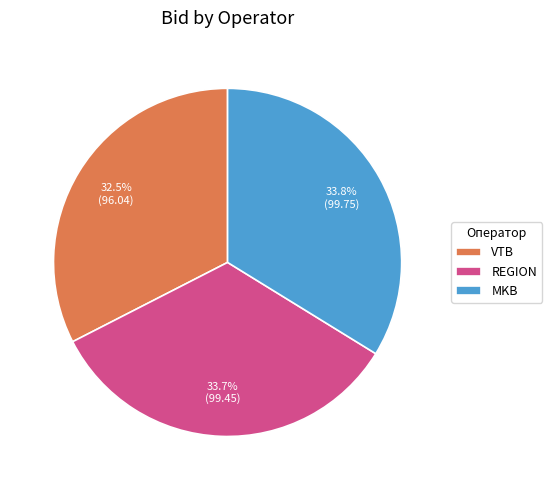

Approximately how many times larger is the value at VTB compared to MKB?

1.0